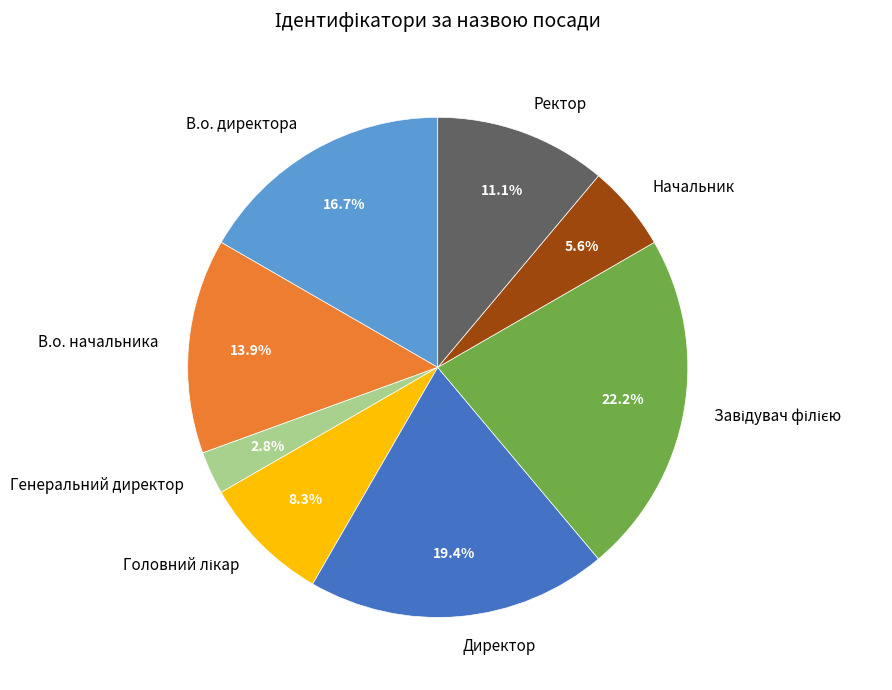

How many segments does this pie chart have?

8